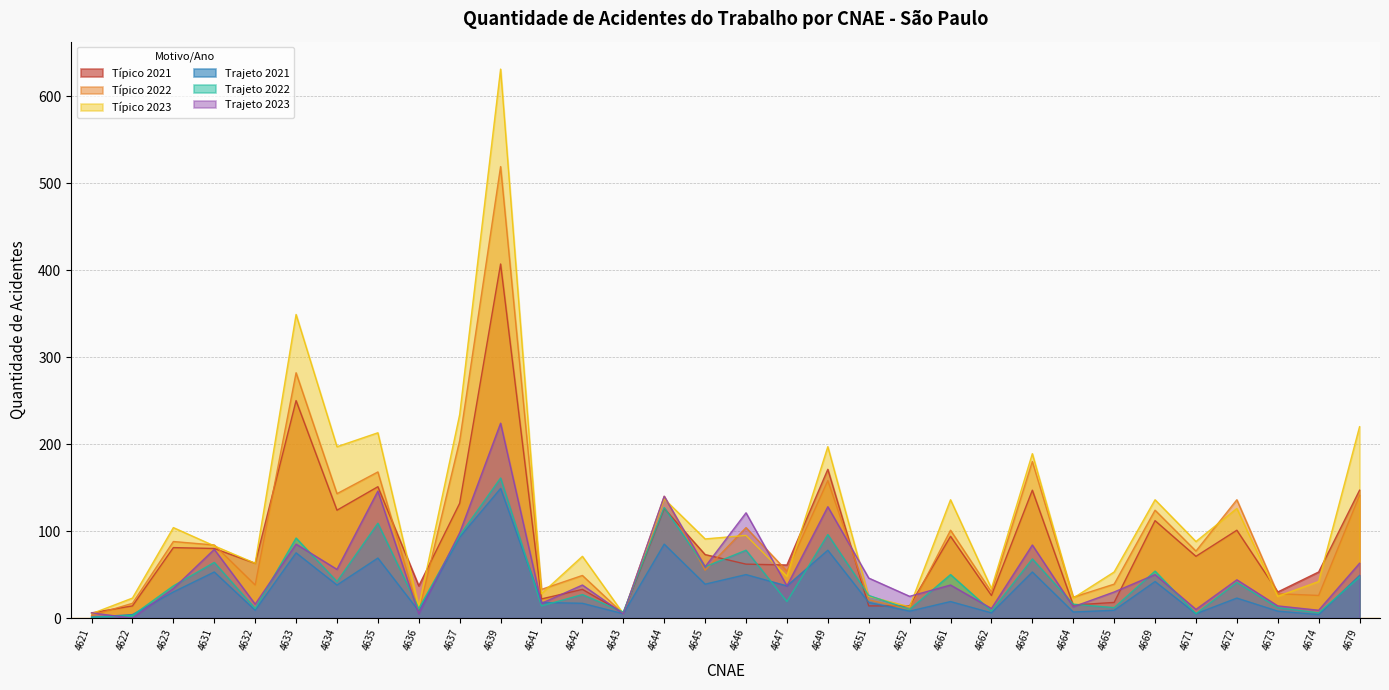

Reading left to right, transcribe all the data shown in this chart.

Típico 2021: 4621=6	4622=14	4623=81	4631=80	4632=63	4633=250	4634=124	4635=151	4636=37	4637=132	4639=407	4641=22	4642=33	4643=6	4644=126	4645=73	4646=62	4647=61	4649=171	4651=14	4652=14	4661=94	4662=26	4663=147	4664=15	4665=18	4669=112	4671=71	4672=101	4673=30	4674=53	4679=147
Típico 2022: 4621=3	4622=17	4623=88	4631=84	4632=38	4633=282	4634=143	4635=168	4636=7	4637=204	4639=519	4641=33	4642=49	4643=5	4644=140	4645=55	4646=104	4647=54	4649=158	4651=21	4652=10	4661=101	4662=30	4663=180	4664=24	4665=39	4669=124	4671=77	4672=136	4673=28	4674=26	4679=141
Típico 2023: 4621=5	4622=23	4623=104	4631=83	4632=63	4633=349	4634=197	4635=213	4636=13	4637=234	4639=631	4641=28	4642=71	4643=5	4644=137	4645=91	4646=95	4647=48	4649=197	4651=25	4652=13	4661=136	4662=34	4663=189	4664=23	4665=53	4669=136	4671=88	4672=126	4673=25	4674=42	4679=220
Trajeto 2021: 4621=1	4622=4	4623=30	4631=53	4632=9	4633=75	4634=38	4635=69	4636=8	4637=93	4639=149	4641=18	4642=17	4643=5	4644=85	4645=39	4646=50	4647=37	4649=78	4651=18	4652=8	4661=19	4662=6	4663=53	4664=7	4665=9	4669=42	4671=5	4672=23	4673=8	4674=4	4679=49
Trajeto 2022: 4621=1	4622=3	4623=37	4631=64	4632=11	4633=92	4634=42	4635=109	4636=11	4637=95	4639=161	4641=14	4642=27	4643=7	4644=127	4645=59	4646=78	4647=19	4649=96	4651=26	4652=10	4661=50	4662=8	4663=68	4664=16	4665=12	4669=54	4671=5	4672=41	4673=12	4674=6	4679=47
Trajeto 2023: 4621=6	4622=0	4623=34	4631=79	4632=16	4633=85	4634=56	4635=146	4636=5	4637=98	4639=224	4641=17	4642=38	4643=5	4644=140	4645=59	4646=121	4647=37	4649=128	4651=46	4652=25	4661=38	4662=11	4663=84	4664=13	4665=30	4669=50	4671=10	4672=44	4673=14	4674=9	4679=63